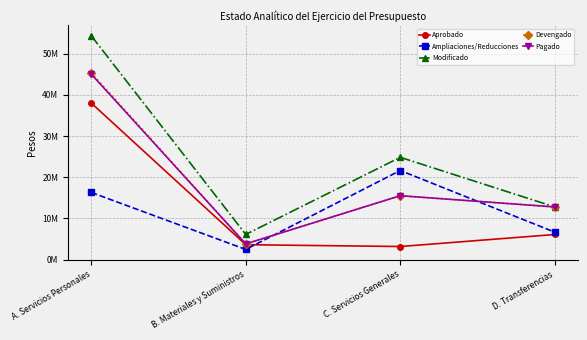

What are all the series names shown in the legend?

Aprobado, Ampliaciones/Reducciones, Modificado, Devengado, Pagado